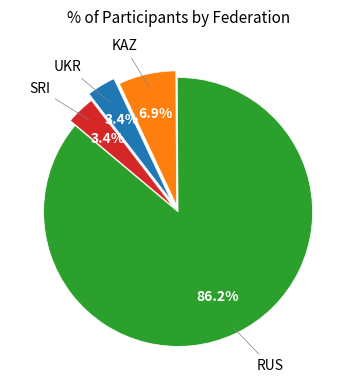

Does any single category account for the majority?

Yes